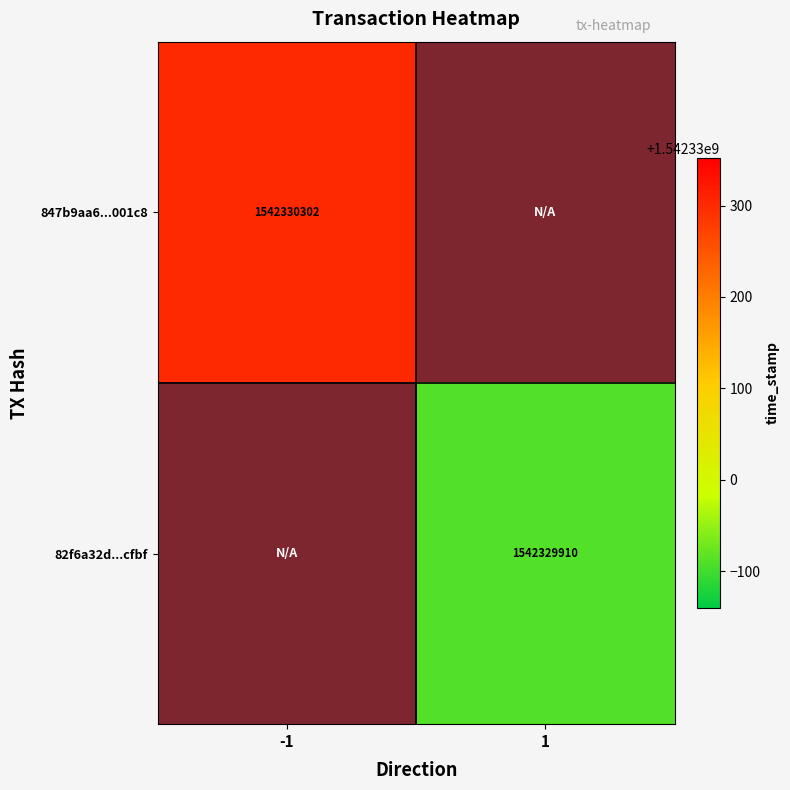

At which label does 847b9aa6...001c8 reach its minimum?

-1